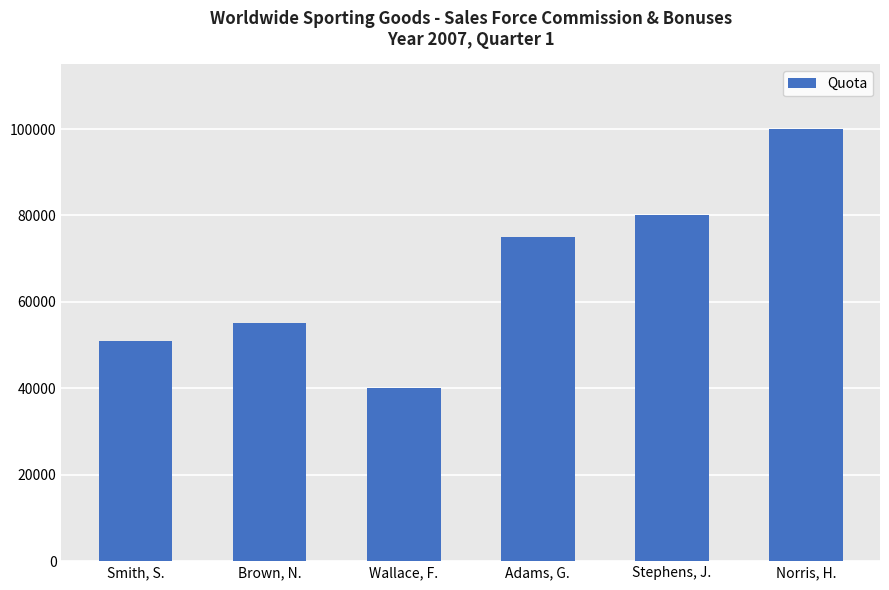

What is the sum of all values?

401000